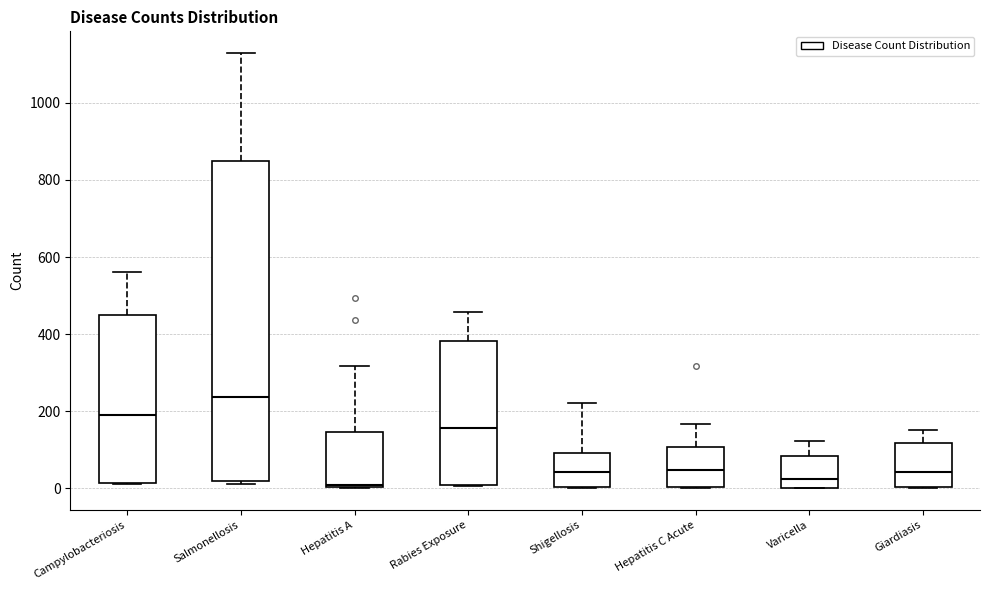

Reading left to right, read every box against the y-axis: the position of its median line, the range the box covers, and the ends of its whiskers. The values are not printed on the chart, so give them approximately, as read against the axis.

Campylobacteriosis: median 180, box 20 to 440, whiskers 20 to 560
Salmonellosis: median 240, box 20 to 840, whiskers 20 (just below the box's lower edge) to 1120
Hepatitis A: median 0 (just above the box's lower edge), box 0 to 140, whiskers 0 to 320
Rabies Exposure: median 160, box 0 to 380, whiskers 0 to 460
Shigellosis: median 40, box 0 to 100, whiskers 0 to 220
Hepatitis C Acute: median 40, box 0 to 100, whiskers 0 to 160
Varicella: median 20, box 0 to 80, whiskers 0 to 120
Giardiasis: median 40, box 0 to 120, whiskers 0 to 160